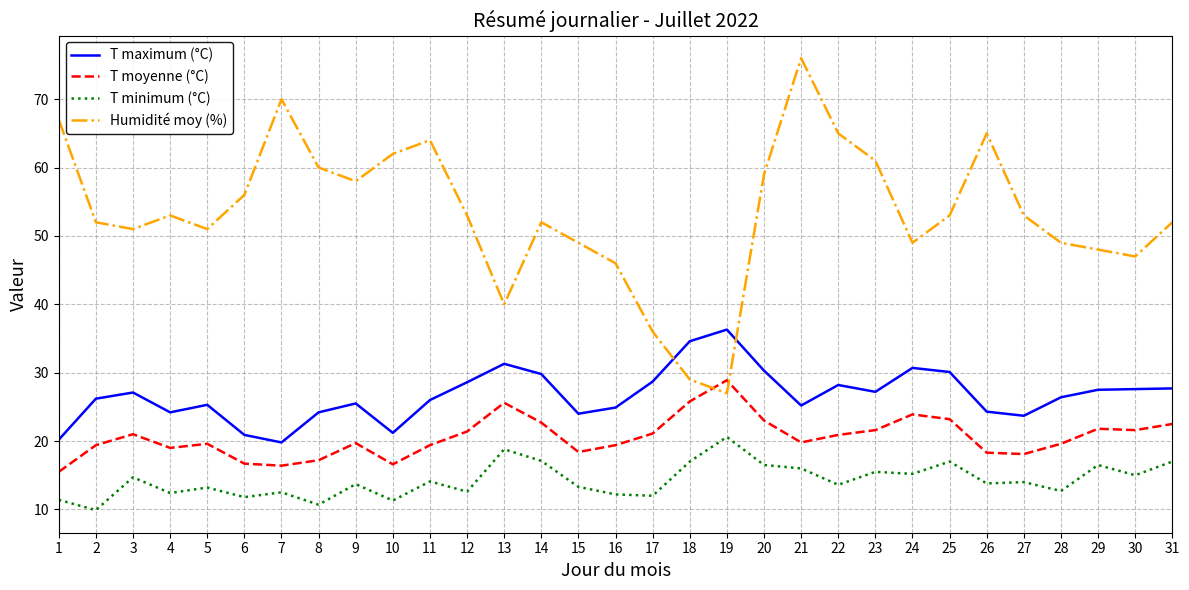

True or false: Humidité moy (%) and T minimum (°C) intersect in this chart.

False